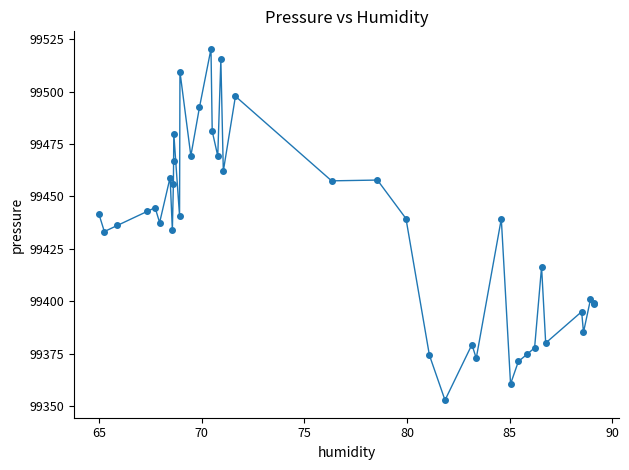

What is the value of the 14th point from the left?

99469.3